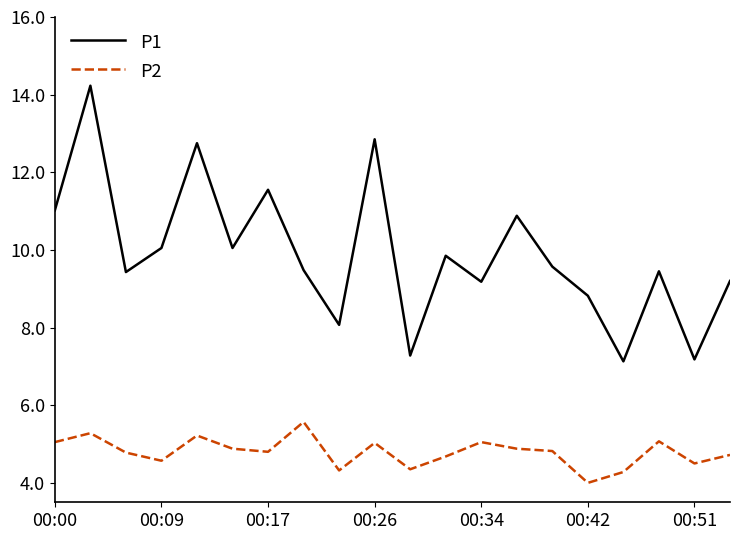

What is the smallest value displayed?

4.0